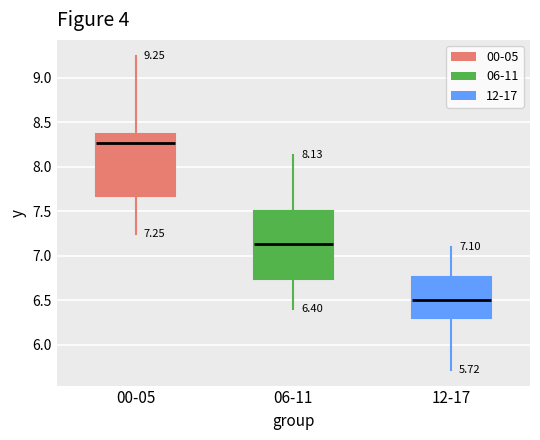

Which box has the highest median line?

00-05